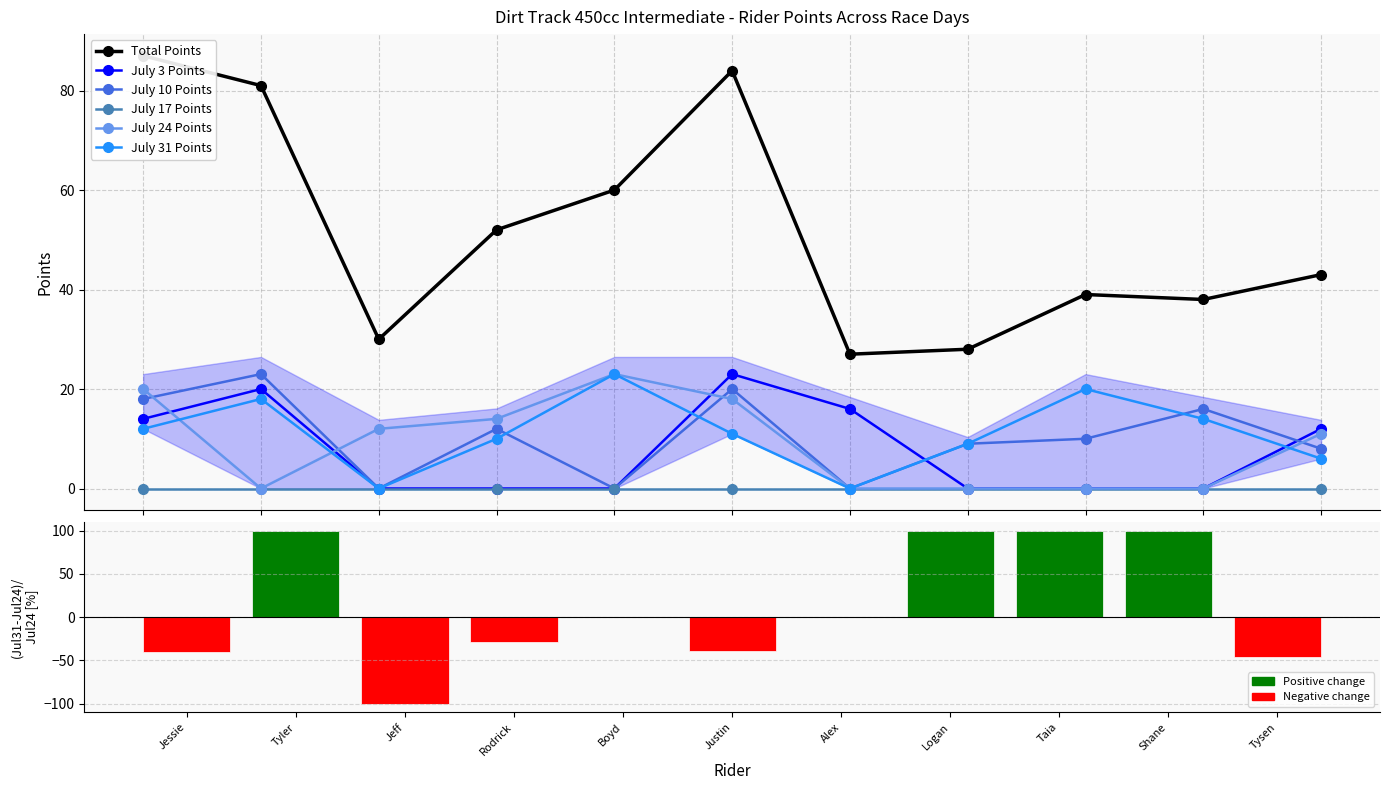

What is the total value across all series at Tysen McLellan?

80